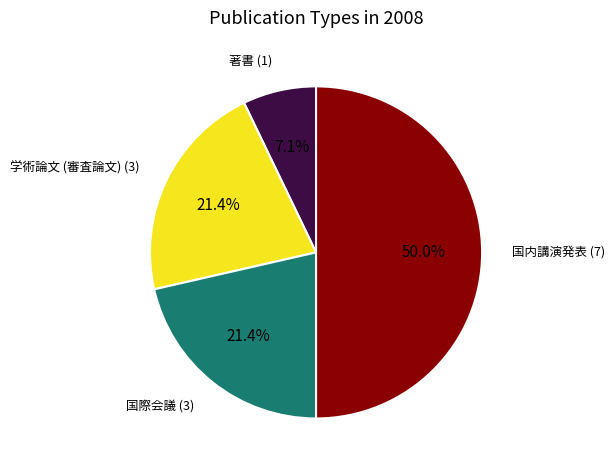

Approximately how many times larger is the value at 著書 (1) compared to 学術論文 (審査論文) (3)?

0.3